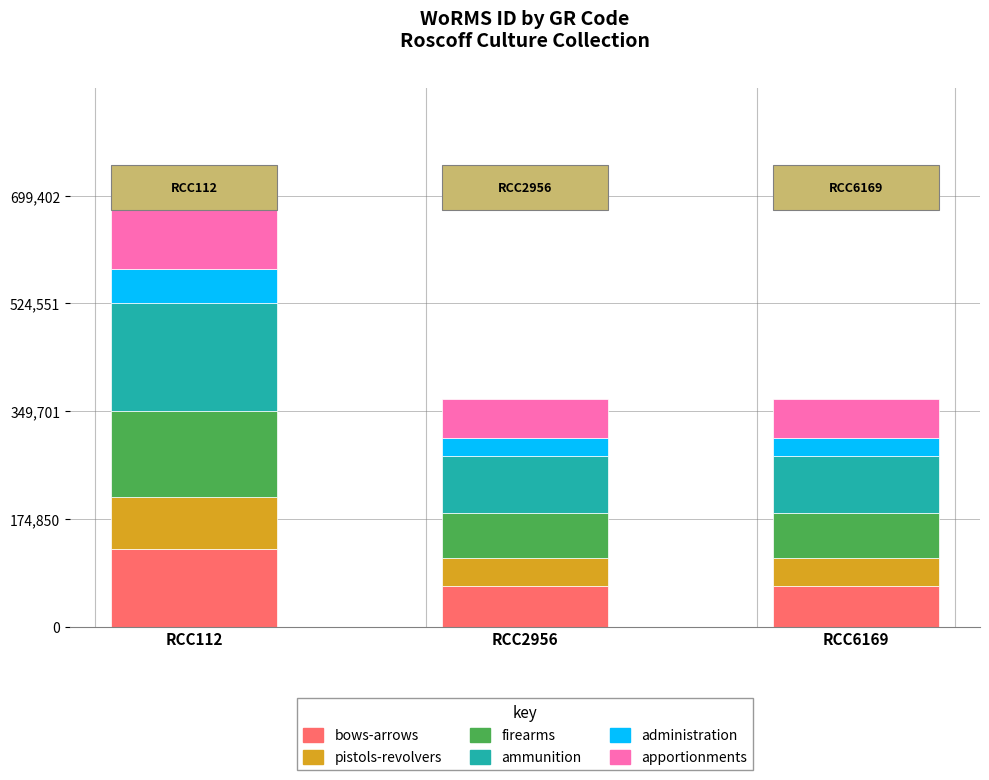

What is the total value across all series at RCC6169?

369489.0